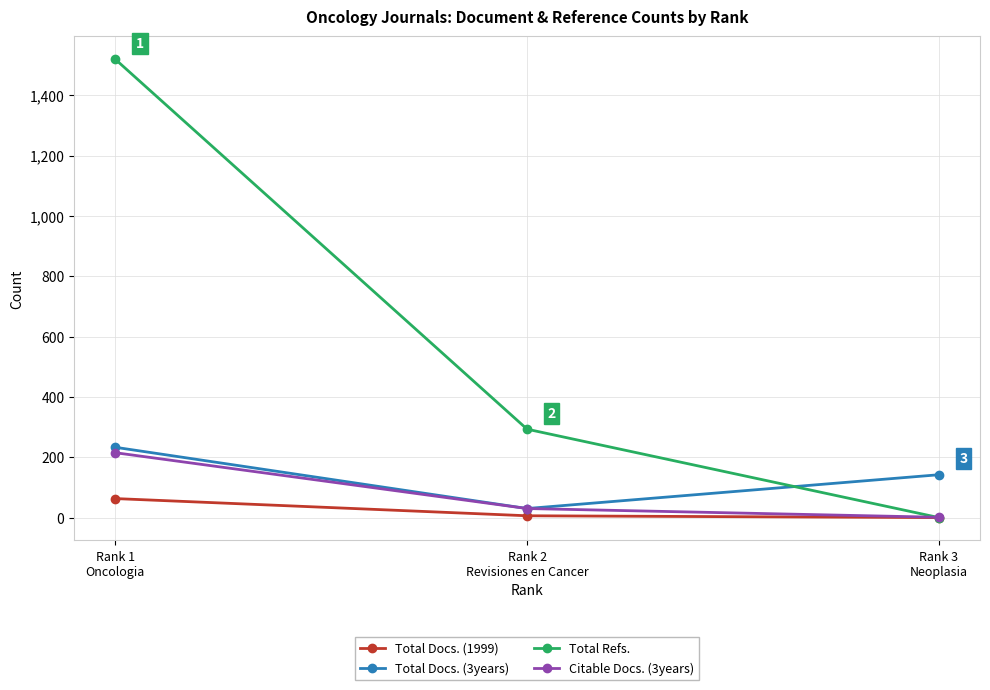

What is the maximum value shown in the chart?

1519